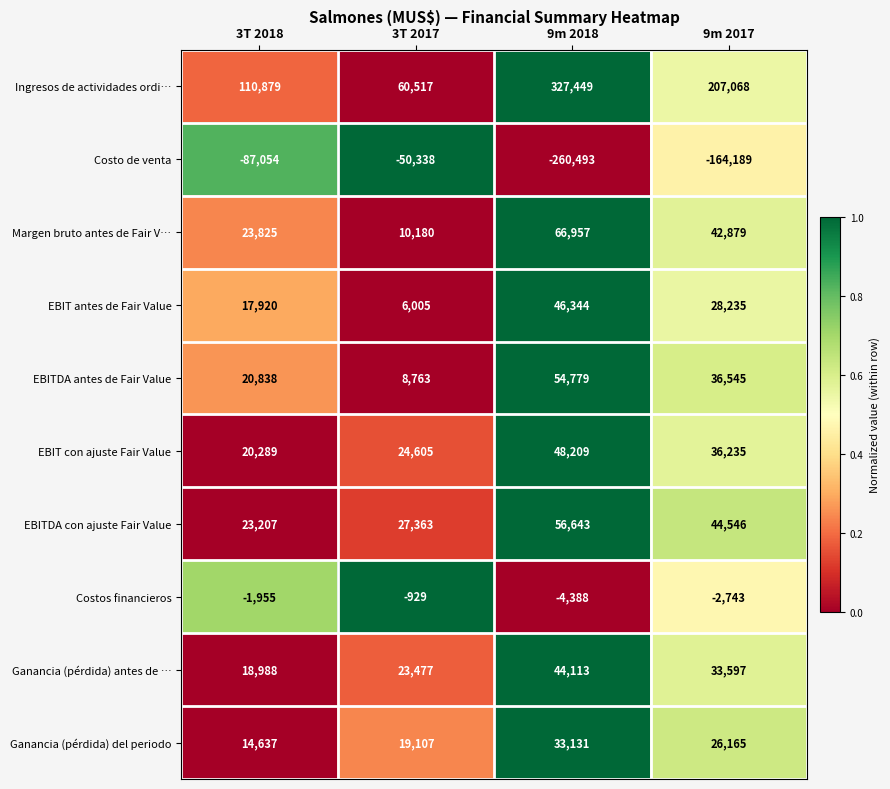

The Costo de venta series shows -164189 at 9m 2017. True or false?

True